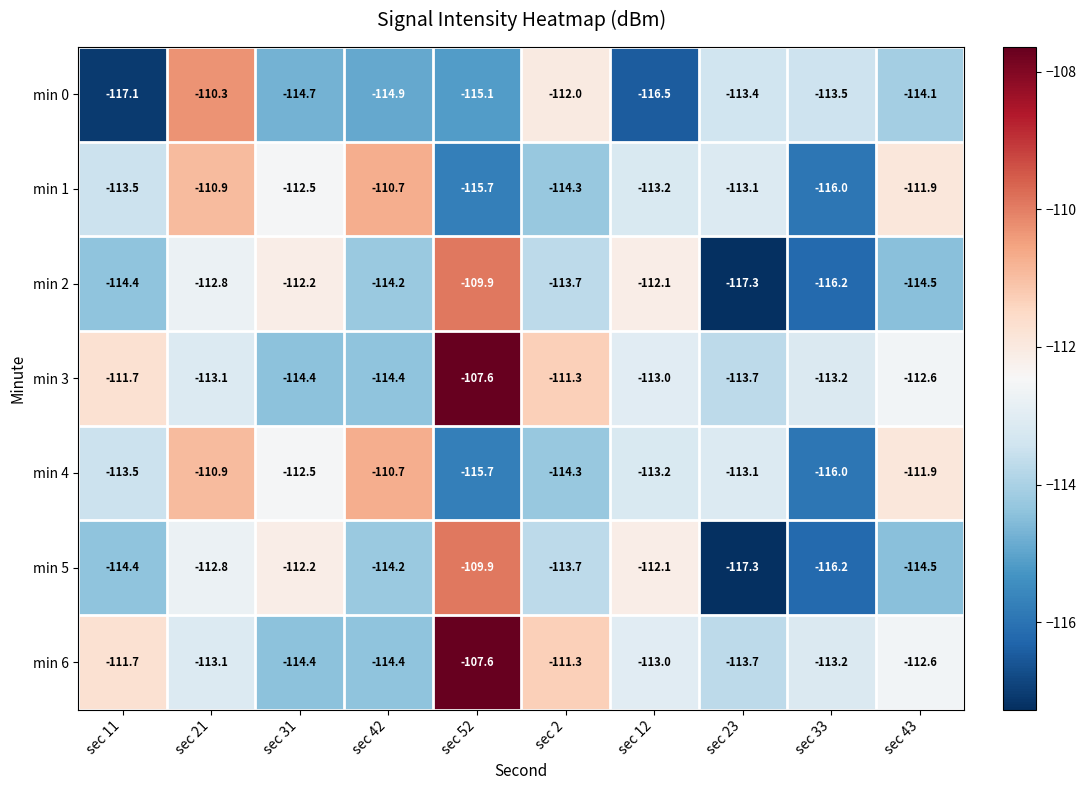

What is the difference between the second highest and second lowest values in the min 0 series?

4.5